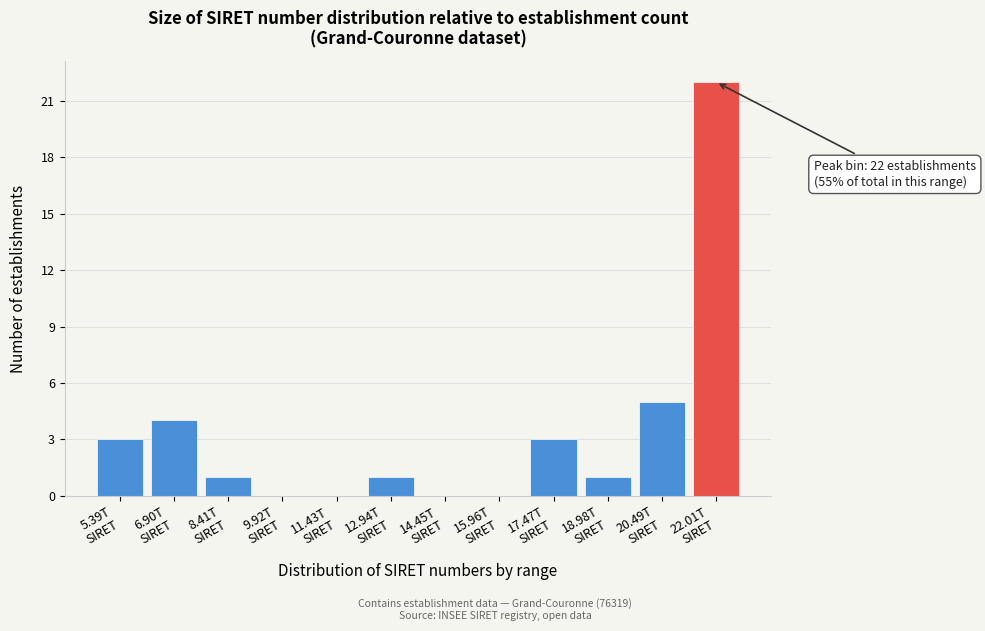

What is the maximum value shown in the chart?

22